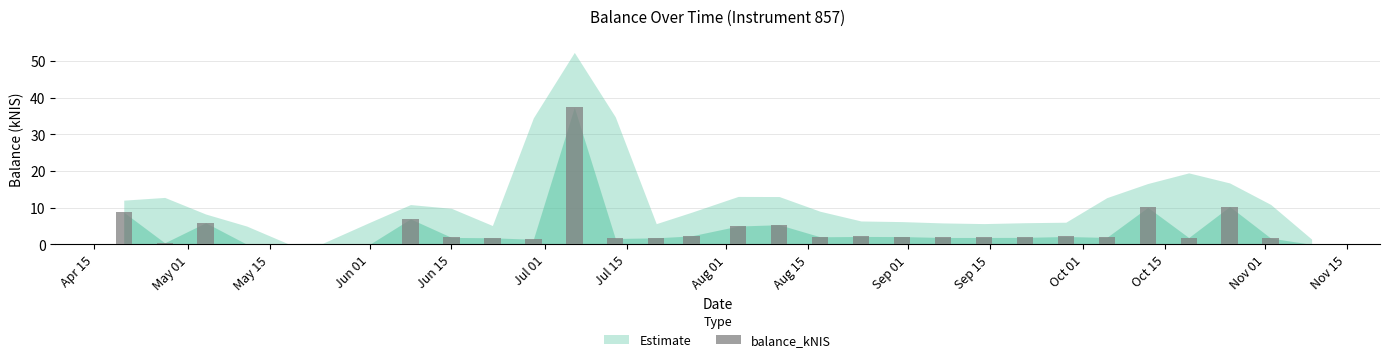

What is the maximum value shown in the chart?

37.4